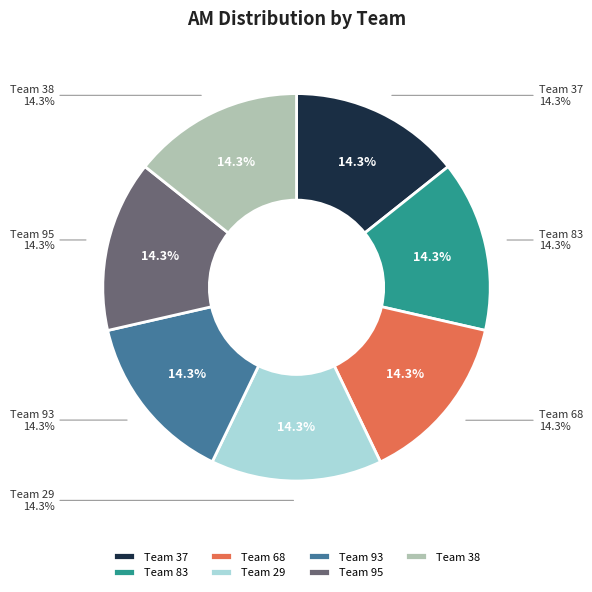

Does any single category account for the majority?

No